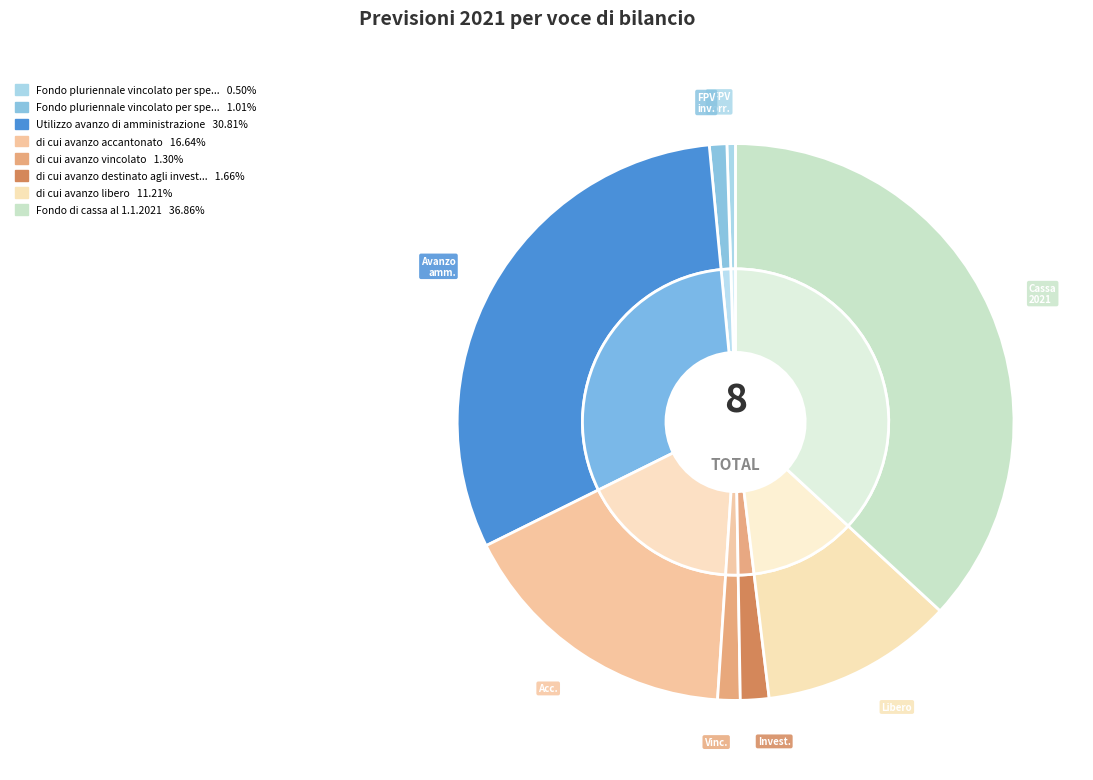

To the nearest percent, what percentage of the pie is Fondo di cassa al 1.1.2021?

37%